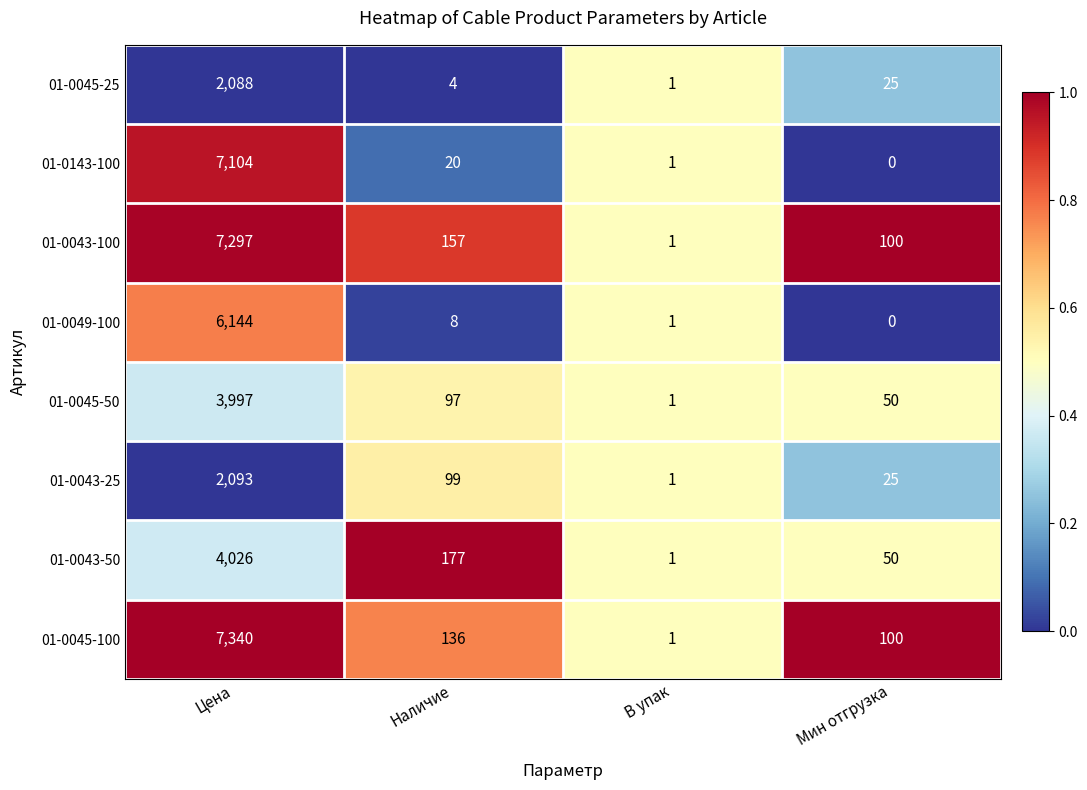

True or false: 01-0045-25 has a value of 9 at Мин отгрузка.

False